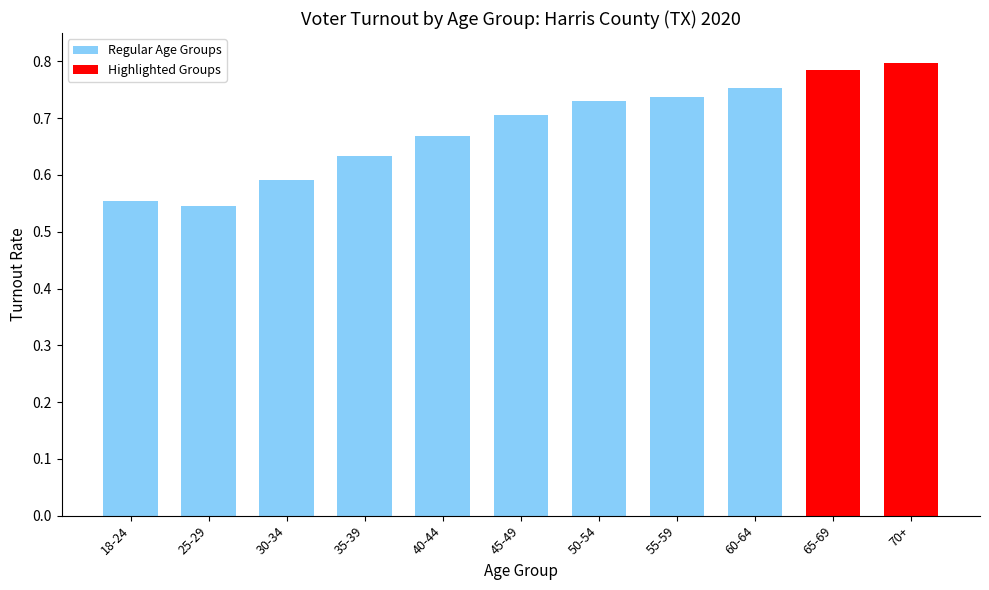

What is the change in value from 40-44 to 55-59?

+0.1